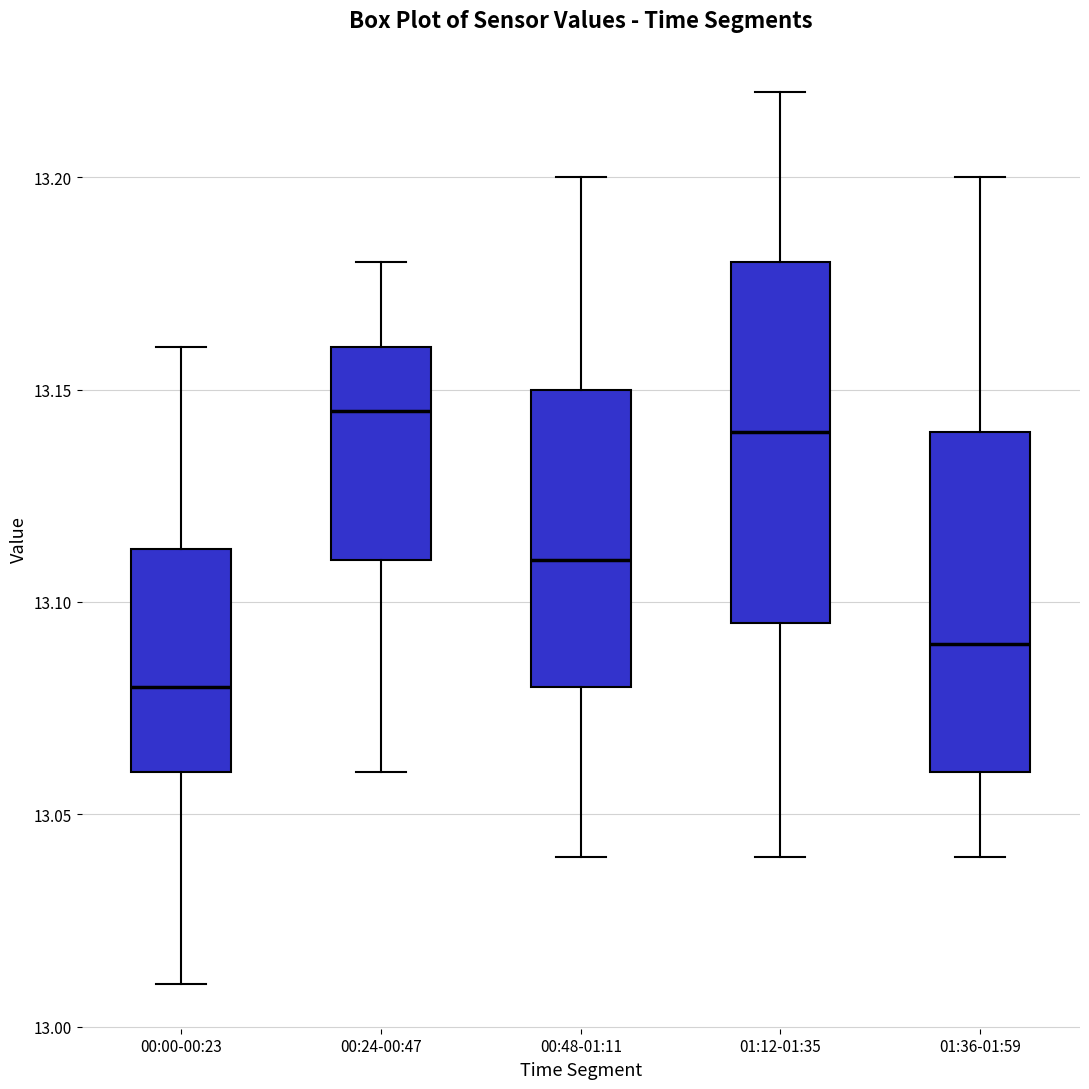

Reading left to right, read every box against the y-axis: the position of its median line, the range the box covers, and the ends of its whiskers. The values are not printed on the chart, so give them approximately, as read against the axis.

00:00-00:23: median 13.080, box 13.060 to 13.115, whiskers 13.010 to 13.160
00:24-00:47: median 13.145, box 13.110 to 13.160, whiskers 13.060 to 13.180
00:48-01:11: median 13.110, box 13.080 to 13.150, whiskers 13.040 to 13.200
01:12-01:35: median 13.140, box 13.095 to 13.180, whiskers 13.040 to 13.220
01:36-01:59: median 13.090, box 13.060 to 13.140, whiskers 13.040 to 13.200